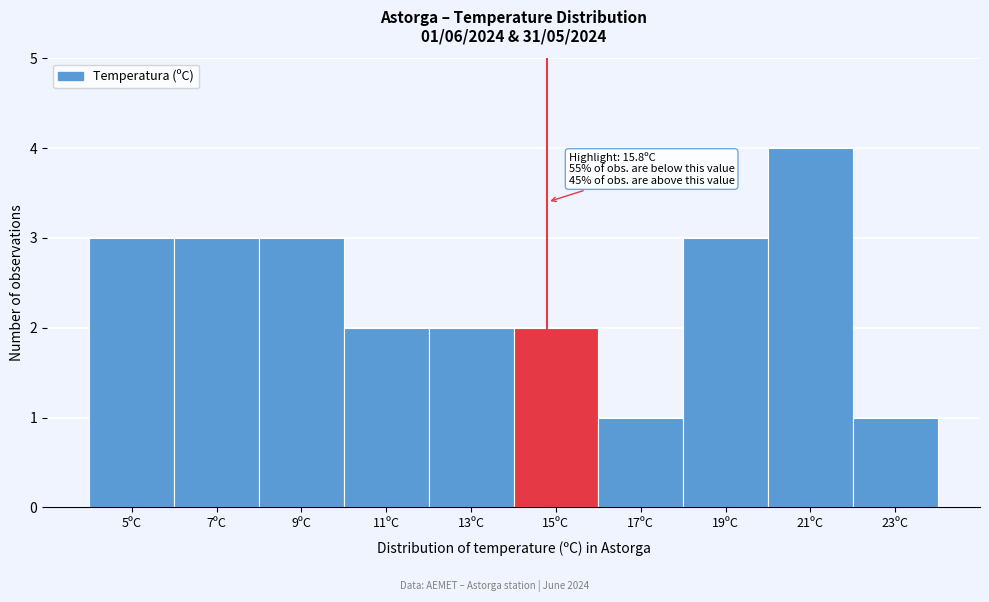

Reading left to right, extract all data points from this chart.

5ºC=3	7ºC=3	9ºC=3	11ºC=2	13ºC=2	15ºC=2	17ºC=1	19ºC=3	21ºC=4	23ºC=1